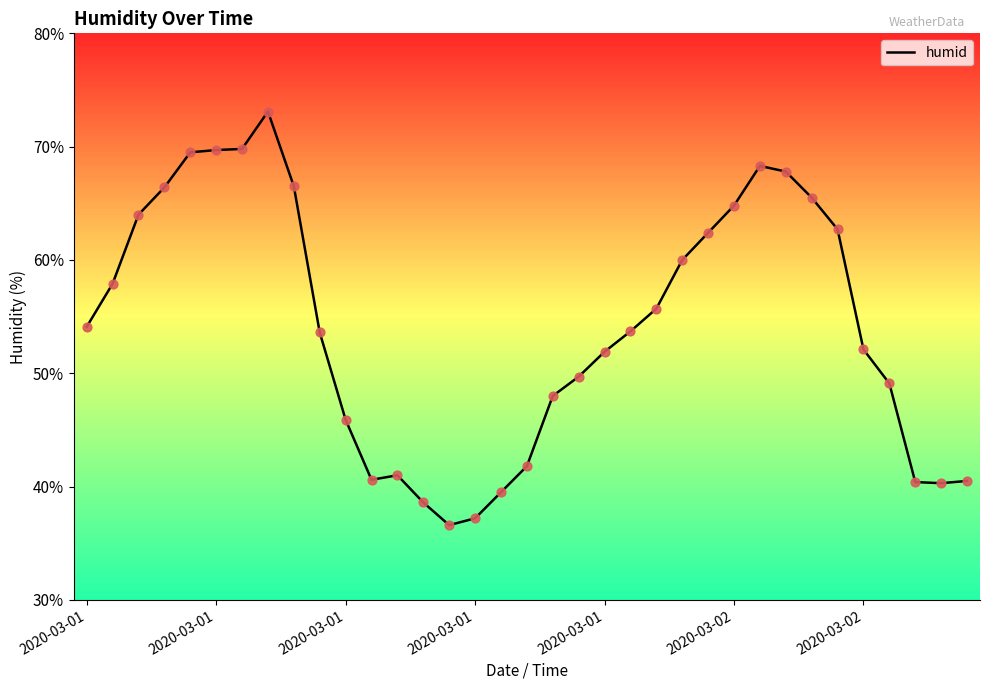

What is the maximum value shown in the chart?

73.1